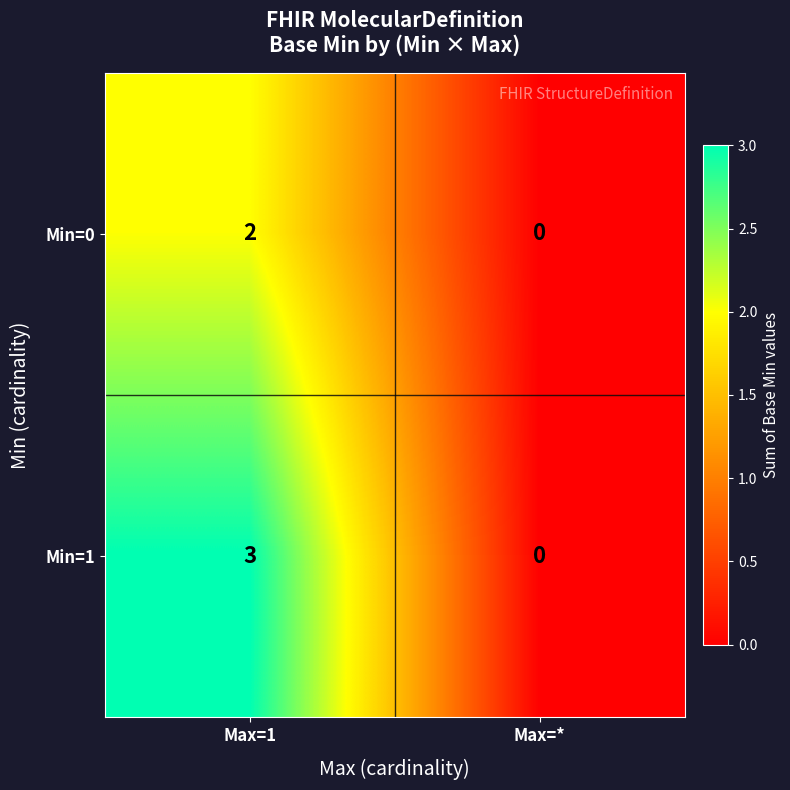

The Min=1 series shows -2 at Max=*. True or false?

False